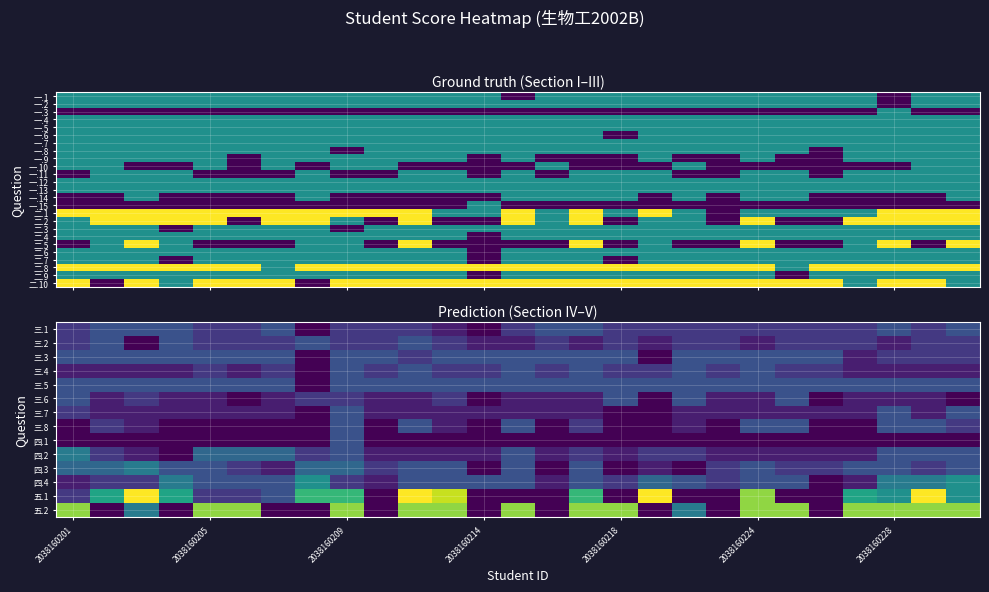

Reading right to left, transcribe all the data shown in this chart.

三.1: 3	2	3	2	2	2	2	2	2	2	2	3	3	2	0	1	2	2	2	0	3	2	2	3	3	3	2
三.2: 2	2	1	2	2	2	1	2	2	1	2	1	2	1	1	2	3	2	2	3	2	2	2	3	0	3	2
三.3: 2	2	2	1	3	3	3	3	3	0	3	3	3	3	3	3	2	3	3	0	3	3	3	3	3	3	3
三.4: 1	1	1	1	2	2	3	2	3	2	2	3	2	3	2	2	3	2	3	0	2	1	2	1	1	1	1
三.5: 3	3	3	3	3	3	3	3	3	3	3	3	3	3	3	3	3	3	3	0	3	3	3	3	3	3	3
三.6: 0	1	1	1	0	3	1	1	3	0	3	1	1	1	0	2	1	1	2	2	1	0	1	1	2	1	3
三.7: 3	1	3	1	1	1	1	1	1	0	0	1	1	1	1	1	1	1	3	0	1	1	1	1	1	1	2
三.8: 2	3	3	0	0	3	3	0	1	0	0	2	0	3	0	1	3	0	3	0	0	0	0	0	1	2	0
四.1: 0	0	0	0	0	0	0	0	0	0	0	0	0	0	0	0	0	0	3	0	0	0	0	0	0	0	0
四.2: 3	3	3	1	1	1	1	1	2	2	1	2	1	3	1	1	1	1	3	2	4	4	4	0	1	2	5
四.3: 3	2	3	3	2	2	3	2	0	1	0	3	0	3	0	3	3	2	4	4	1	2	3	3	5	4	4
四.4: 6	5	5	1	0	3	3	2	3	4	2	3	1	3	3	3	3	1	2	6	3	3	3	5	2	2	1
五.1: 6	12	6	7	0	0	10	0	0	12	0	8	0	0	0	11	12	0	8	8	3	2	2	7	12	7	2
五.2: 10	10	10	10	0	10	10	0	5	0	10	10	0	10	0	10	10	0	10	0	0	10	10	0	5	0	10
一.15: 0	0	0	0	0	0	0	0	0	0	0	0	0	0	1	0	0	0	0	0	0	0	0	0	0	0	0
二.1: 2	2	2	1	1	1	1	0	1	2	1	2	1	2	1	1	2	2	2	2	2	2	2	2	2	2	2
二.2: 2	2	2	2	0	0	2	0	1	1	0	2	1	2	0	0	2	0	1	2	2	0	2	2	2	2	1
二.3: 1	1	1	1	1	1	1	1	1	1	1	1	1	1	1	1	1	1	0	1	1	1	1	0	1	1	1
二.4: 1	1	1	1	1	1	1	1	1	1	1	1	1	1	0	1	1	1	1	1	1	1	1	1	1	1	1
二.5: 2	0	2	1	0	0	2	0	0	1	0	2	0	0	0	0	2	0	1	1	0	0	0	1	2	1	0
二.6: 1	1	1	1	1	1	1	1	1	1	1	1	1	1	0	1	1	1	1	1	1	1	1	1	1	1	1
二.7: 1	1	1	1	1	1	1	1	1	1	0	1	1	1	0	1	1	1	1	1	1	1	1	0	1	1	1
二.8: 2	2	2	2	2	1	2	2	2	2	2	2	2	2	2	2	2	2	2	2	1	2	2	2	2	2	2
二.9: 1	1	1	1	1	0	1	1	1	1	1	1	1	1	0	1	1	1	1	1	1	1	1	1	1	1	1
二.10: 1	2	2	1	2	2	2	2	2	2	2	2	2	2	2	2	2	2	2	0	2	2	2	1	2	0	2